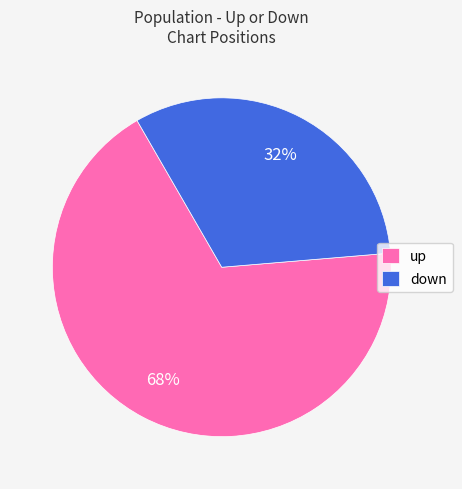

To the nearest percent, what is the combined percentage of up and down?

100%